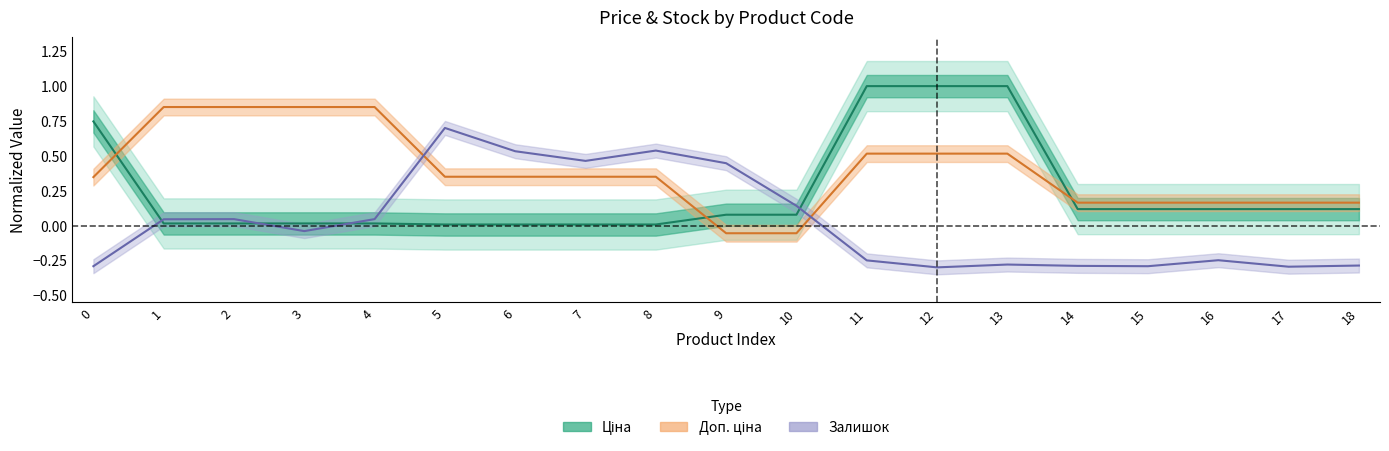

Reading right to left, transcribe all the data shown in this chart.

Ціна: 0.1	0.1	0.1	0.1	0.1	1.0	1.0	1.0	0.1	0.1	0.0	0.0	0.0	0.0	0.0	0.0	0.0	0.0	0.7
Доп. ціна: 0.2	0.2	0.2	0.2	0.2	0.5	0.5	0.5	-0.1	-0.1	0.4	0.4	0.4	0.4	0.8	0.8	0.8	0.8	0.3
Залишок: -0.3	-0.3	-0.2	-0.3	-0.3	-0.3	-0.3	-0.2	0.1	0.4	0.5	0.5	0.5	0.7	0.0	-0.0	0.0	0.0	-0.3